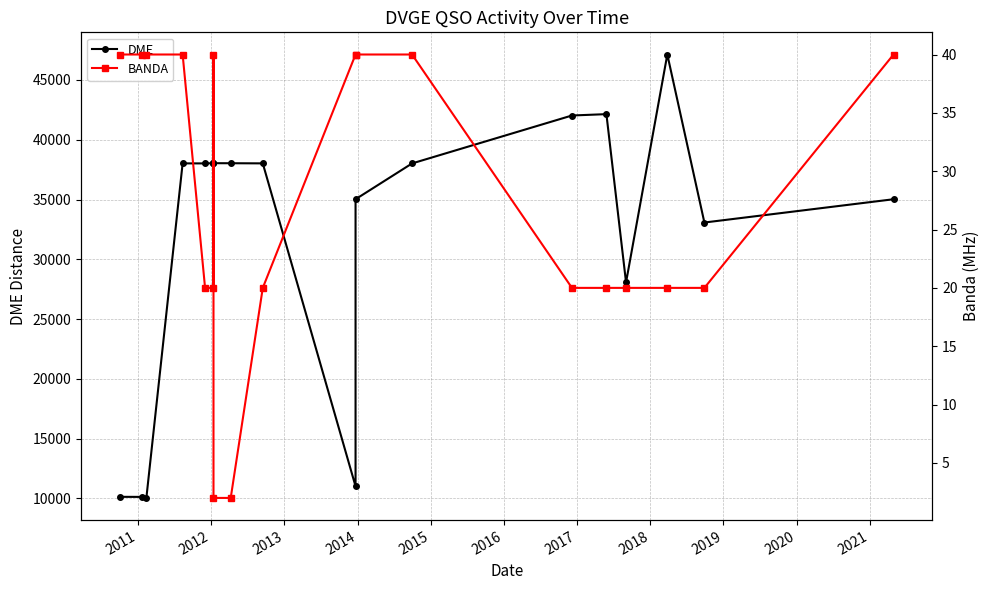

Which series has the largest total across all categories?

DME